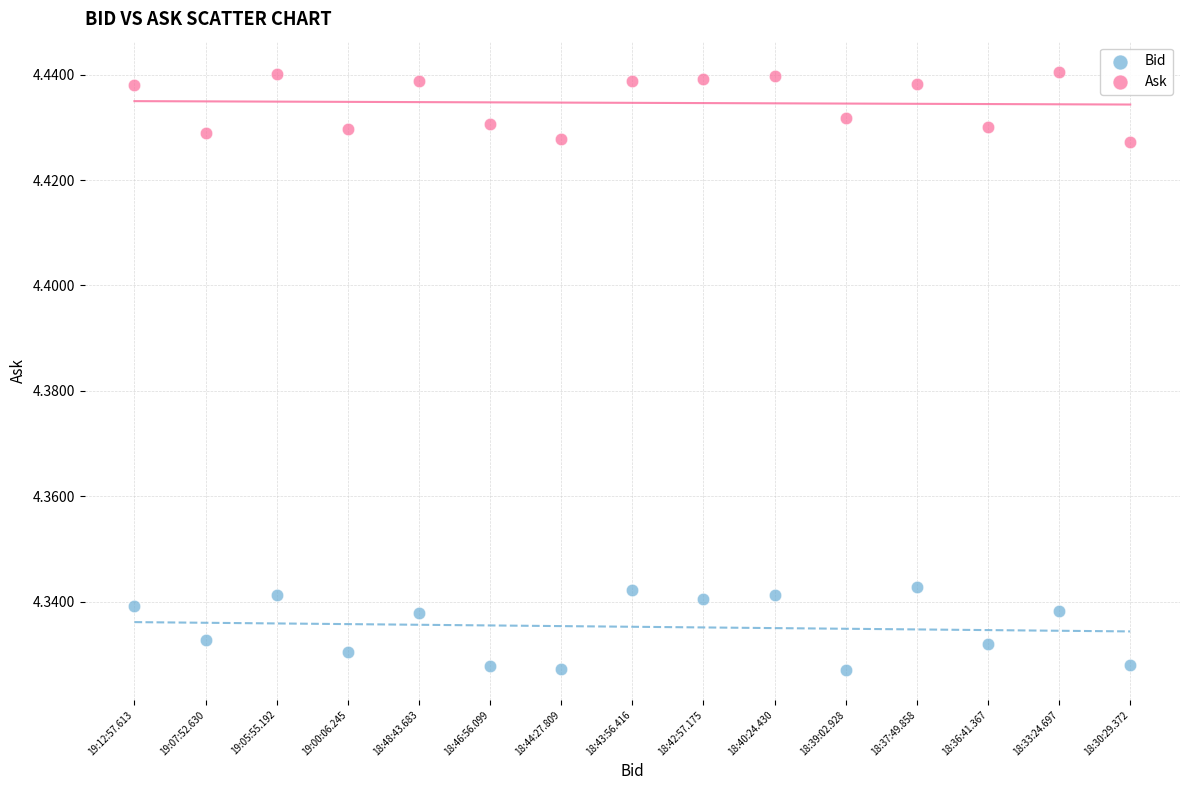

Which series reaches the maximum Y coordinate?

Ask